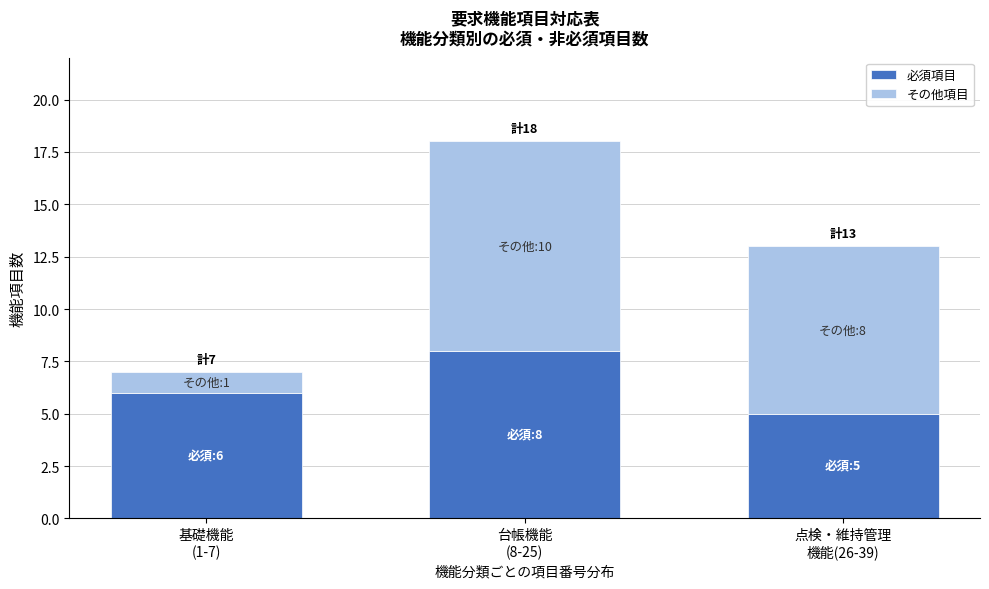

Reading left to right, list the values for the 必須項目 series.

6	8	5